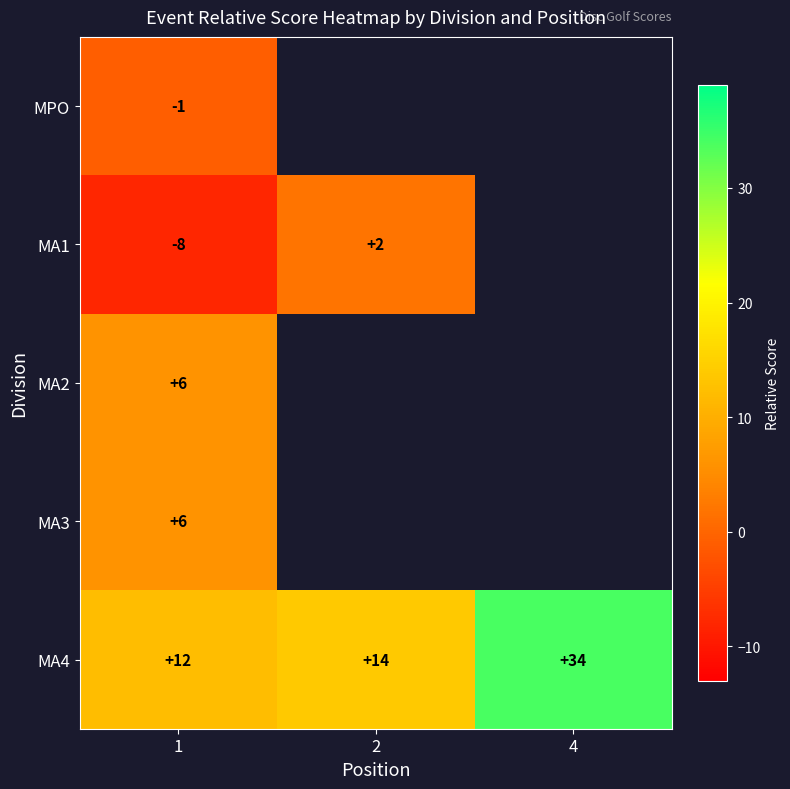

Is it true that MA1 equals 2.6 at 2?

False